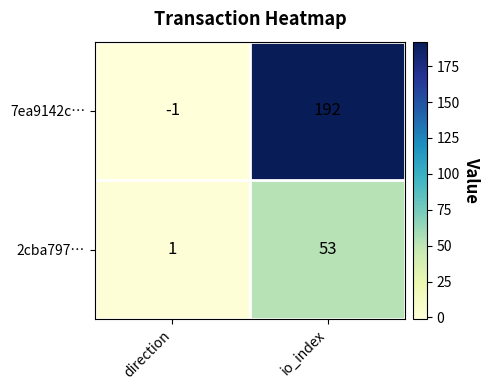

At which category does the chart reach its minimum across all series?

direction